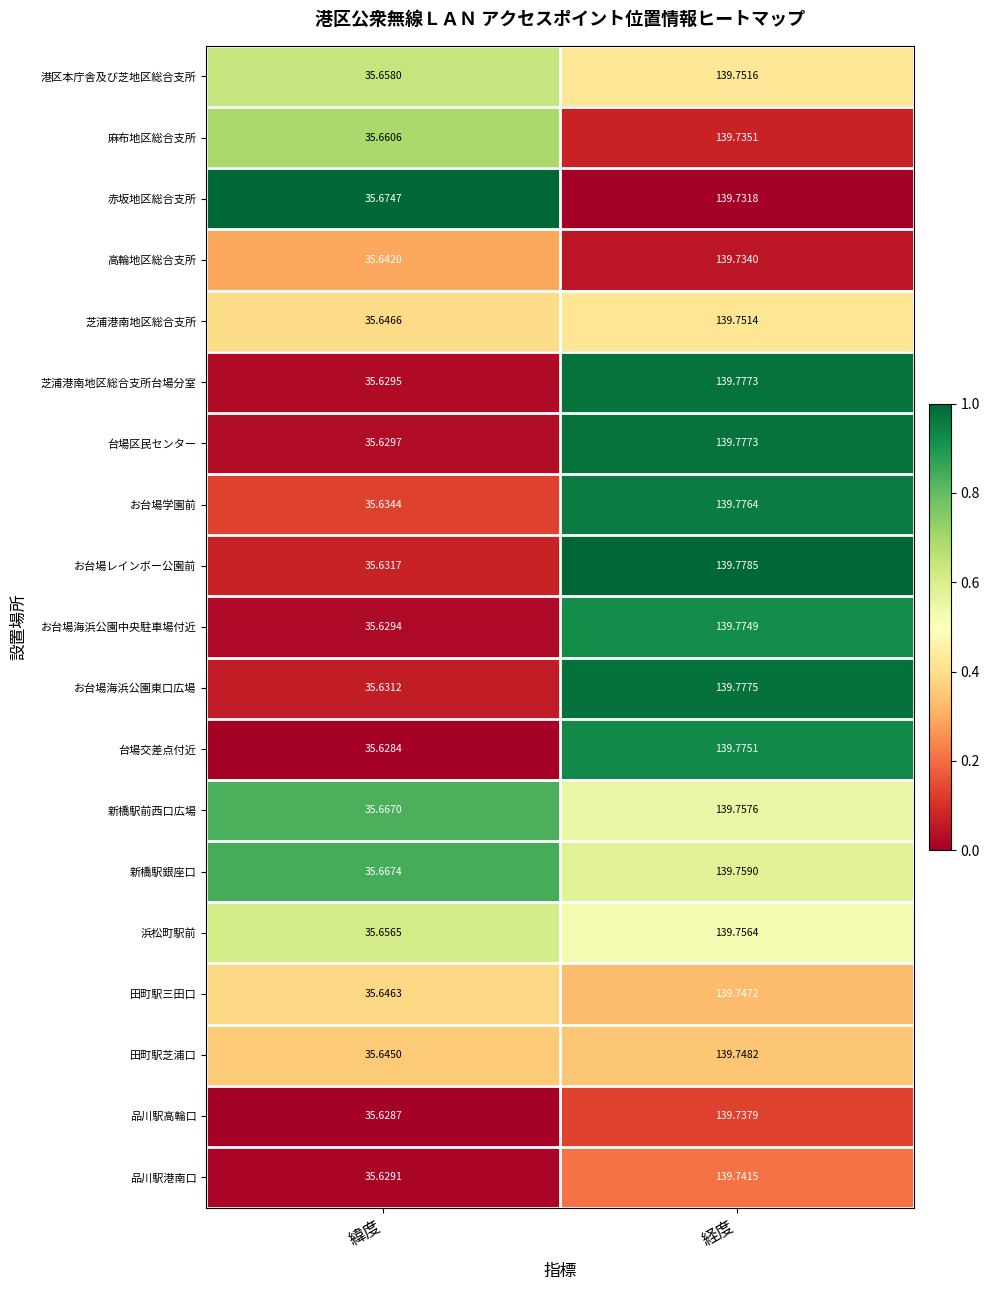

Rank the categories by 麻布地区総合支所 value from lowest to highest.

緯度, 経度